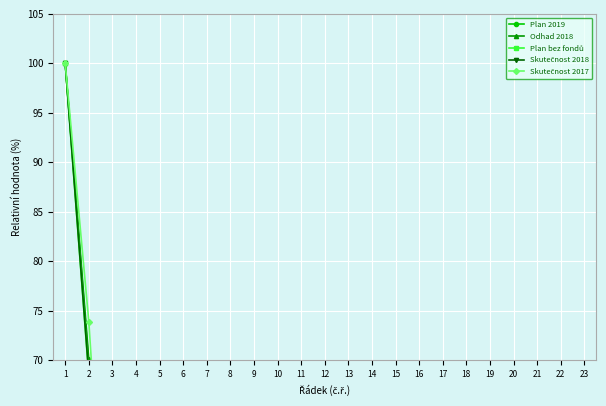

Count the number of data series in this chart.

5